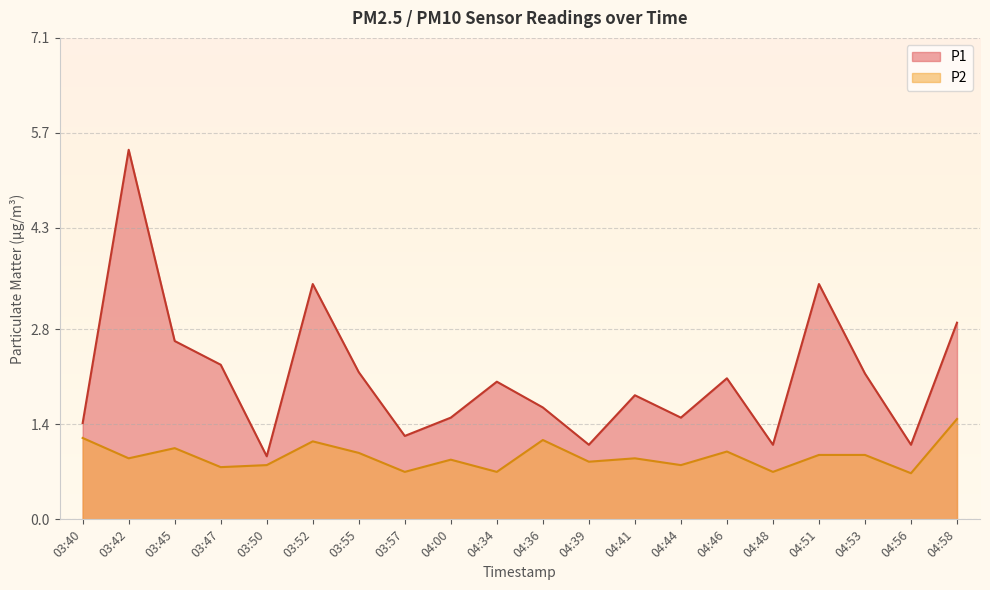

What is the sum of the P1 values at 03:55 and 04:48?

3.3